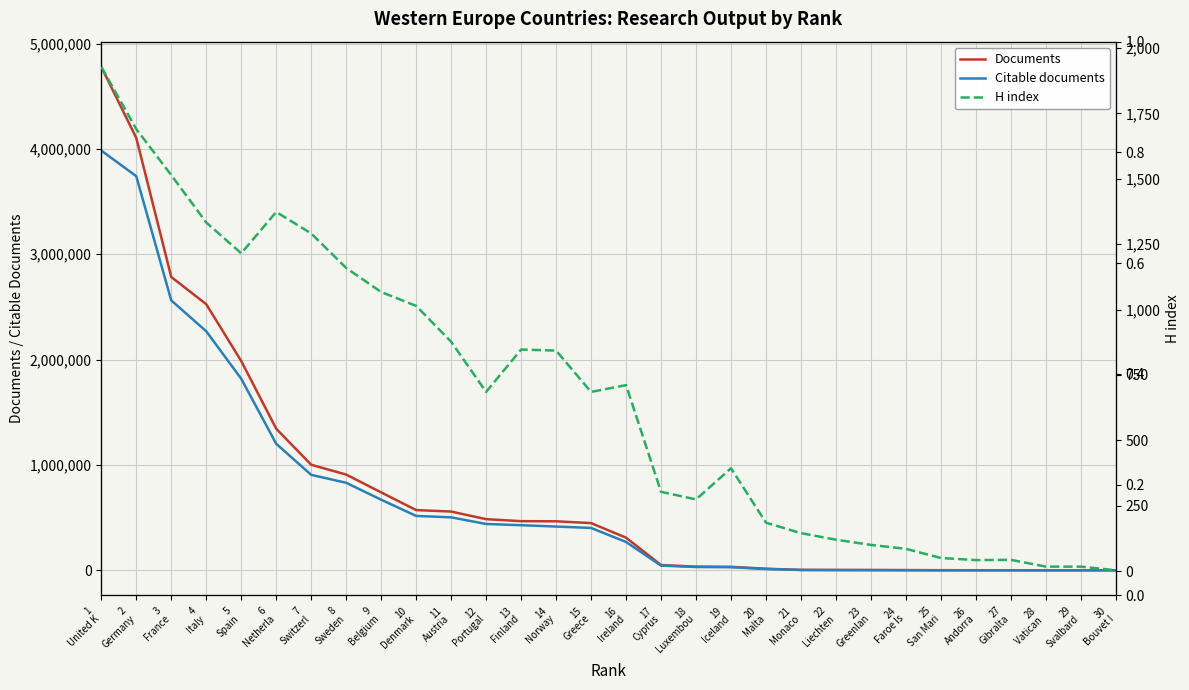

Reading left to right, list all the values displayed in this chart.

Documents: 1
United K=4778980	2
Germany=4104599	3
France=2784321	4
Italy=2525870	5
Spain=1986724	6
Netherla=1343844	7
Switzerl=1001958	8
Sweden=908607	9
Belgium=739211	10
Denmark=571552	11
Austria=557479	12
Portugal=485426	13
Finland=466403	14
Norway=464965	15
Greece=447972	16
Ireland=309576	17
Cyprus=49781	18
Luxembou=34808	19
Iceland=32773	20
Malta=14723	21
Monaco=3538	22
Liechten=2622	23
Greenlan=2178	24
Faroe Is=1400	25
San Mari=619	26
Andorra=439	27
Gibralta=385	28
Vatican =109	29
Svalbard=67	30
Bouvet I=8
Citable documents: 1
United K=3984194	2
Germany=3741033	3
France=2561817	4
Italy=2269098	5
Spain=1818207	6
Netherla=1201139	7
Switzerl=906005	8
Sweden=830620	9
Belgium=670141	10
Denmark=516164	11
Austria=502686	12
Portugal=439649	13
Finland=427960	14
Norway=415290	15
Greece=401880	16
Ireland=268768	17
Cyprus=44255	18
Luxembou=31099	19
Iceland=29292	20
Malta=12319	21
Monaco=3162	22
Liechten=2344	23
Greenlan=2027	24
Faroe Is=1295	25
San Mari=559	26
Andorra=402	27
Gibralta=331	28
Vatican =63	29
Svalbard=62	30
Bouvet I=7
H index: 1
United K=1928	2
Germany=1690	3
France=1514	4
Italy=1333	5
Spain=1215	6
Netherla=1373	7
Switzerl=1291	8
Sweden=1159	9
Belgium=1067	10
Denmark=1014	11
Austria=877	12
Portugal=685	13
Finland=847	14
Norway=843	15
Greece=685	16
Ireland=711	17
Cyprus=303	18
Luxembou=274	19
Iceland=393	20
Malta=185	21
Monaco=145	22
Liechten=120	23
Greenlan=100	24
Faroe Is=85	25
San Mari=50	26
Andorra=42	27
Gibralta=43	28
Vatican =17	29
Svalbard=17	30
Bouvet I=3